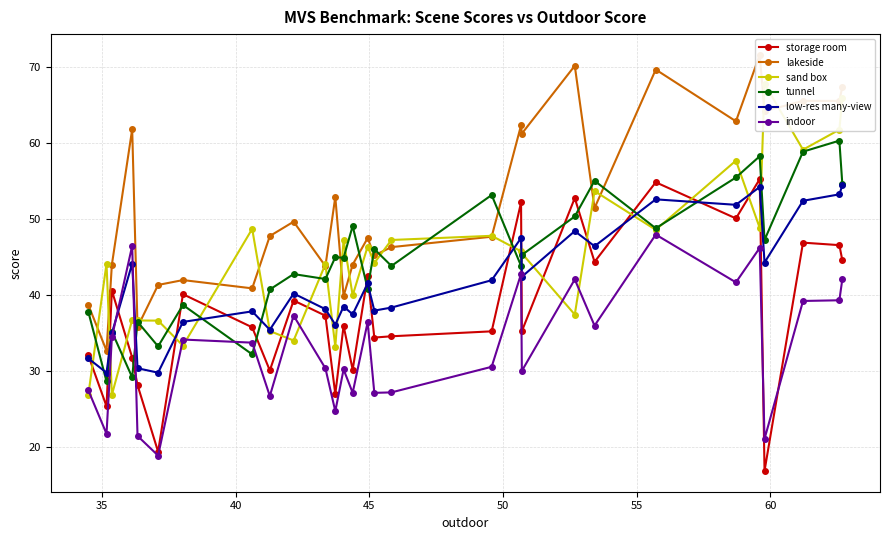

How many interior local peaks does the low-res many-view series have?

9